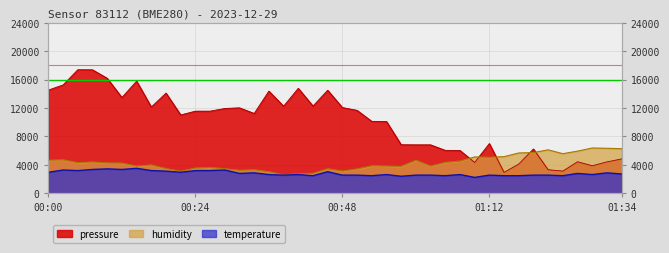

What is the value of the temperature point at the 20th from the left?

3040.0